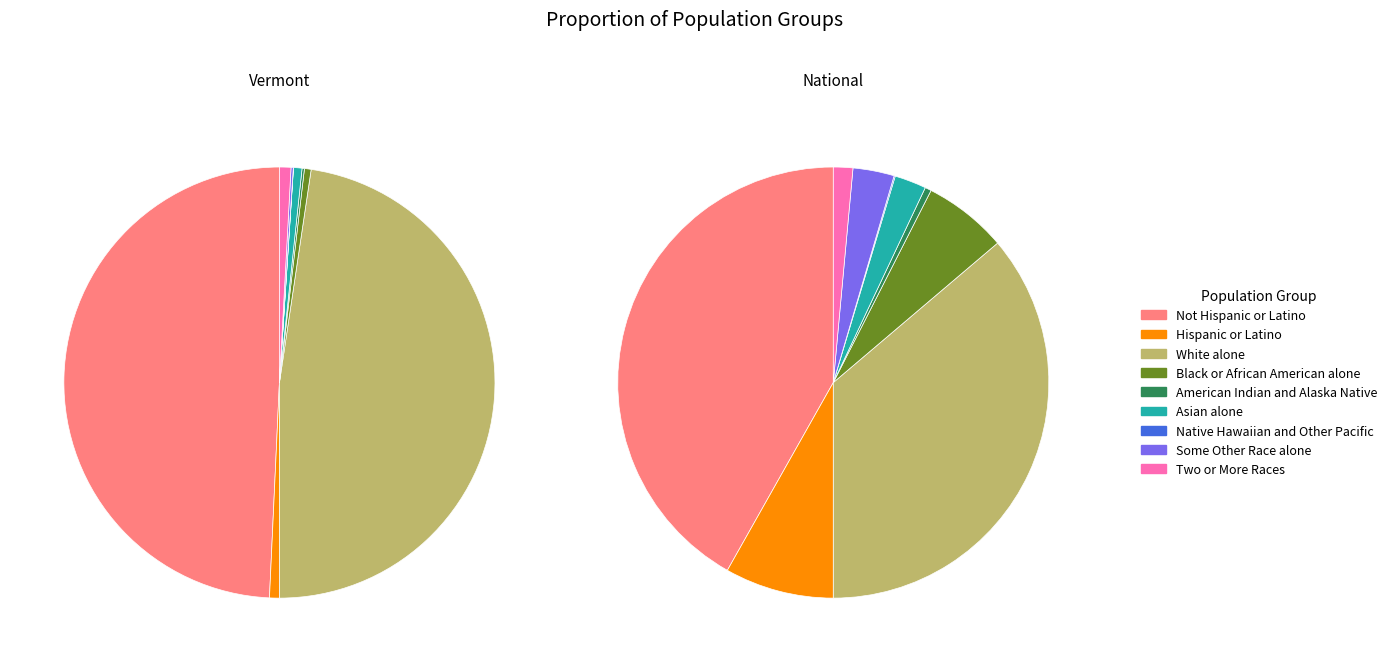

Is there a majority slice in this chart?

No